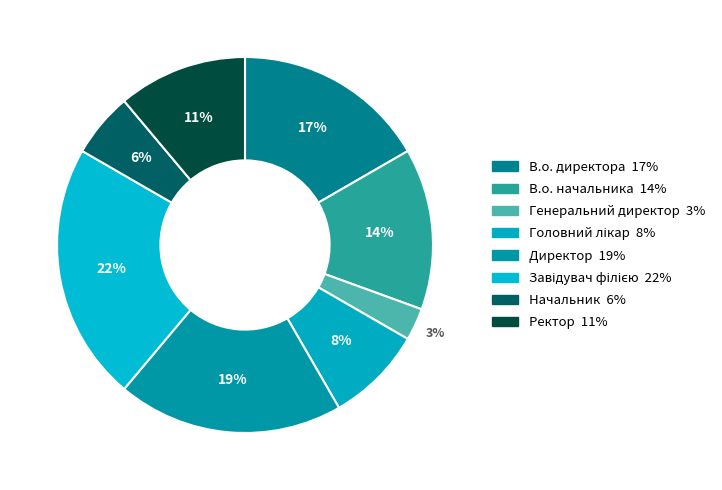

How many slices are in this pie chart?

8